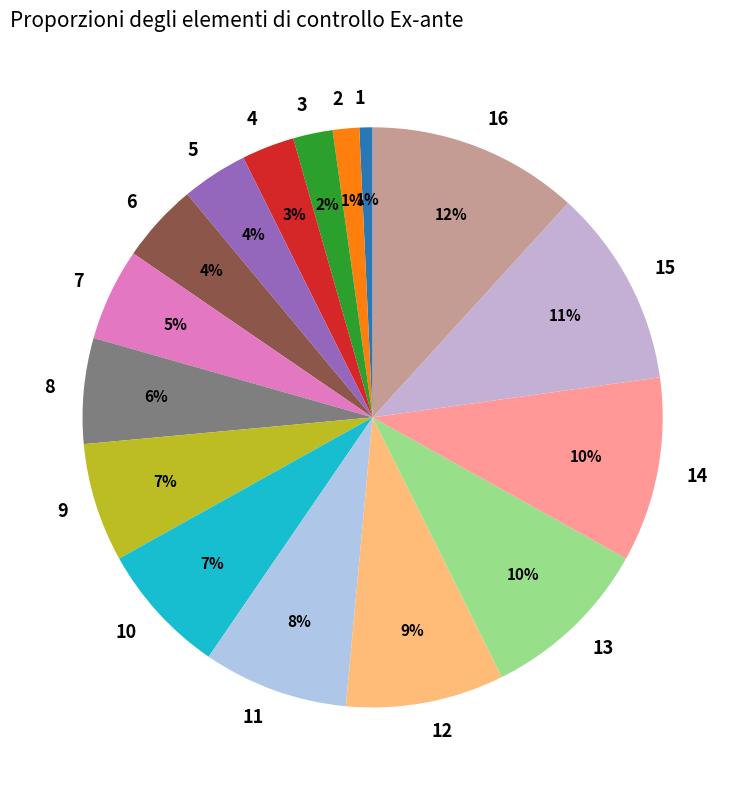

To the nearest percent, what is the average slice percentage?

6%